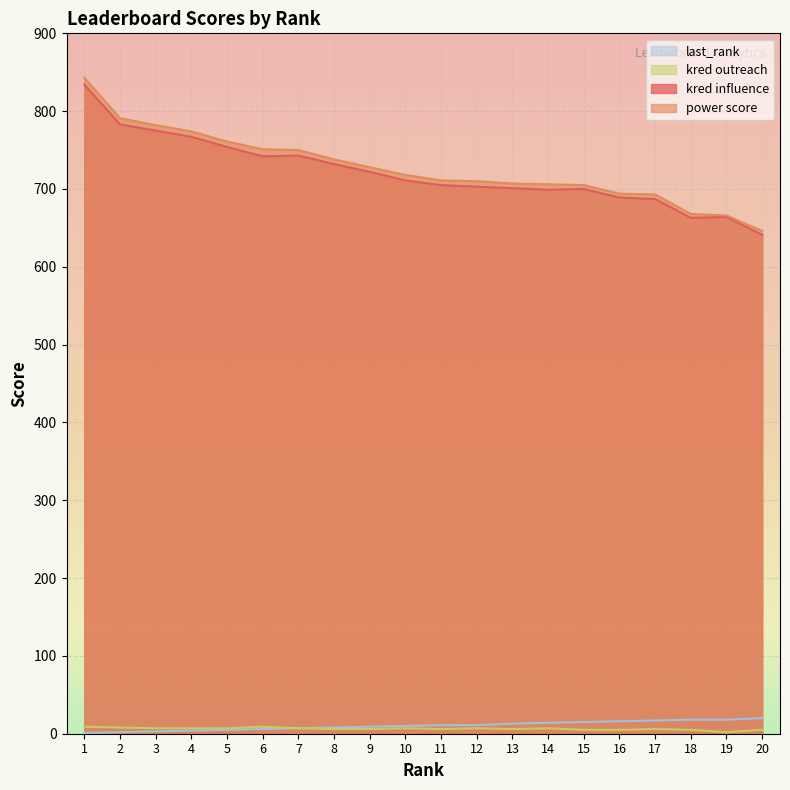

Count the number of data series in this chart.

4